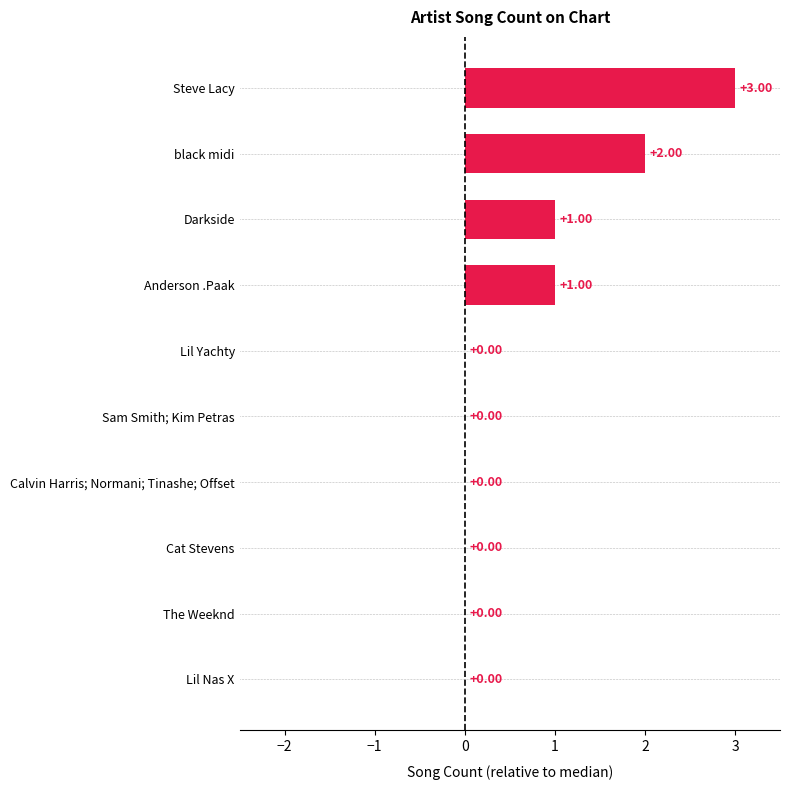

Which has a higher value, Steve Lacy or Cat Stevens?

Steve Lacy